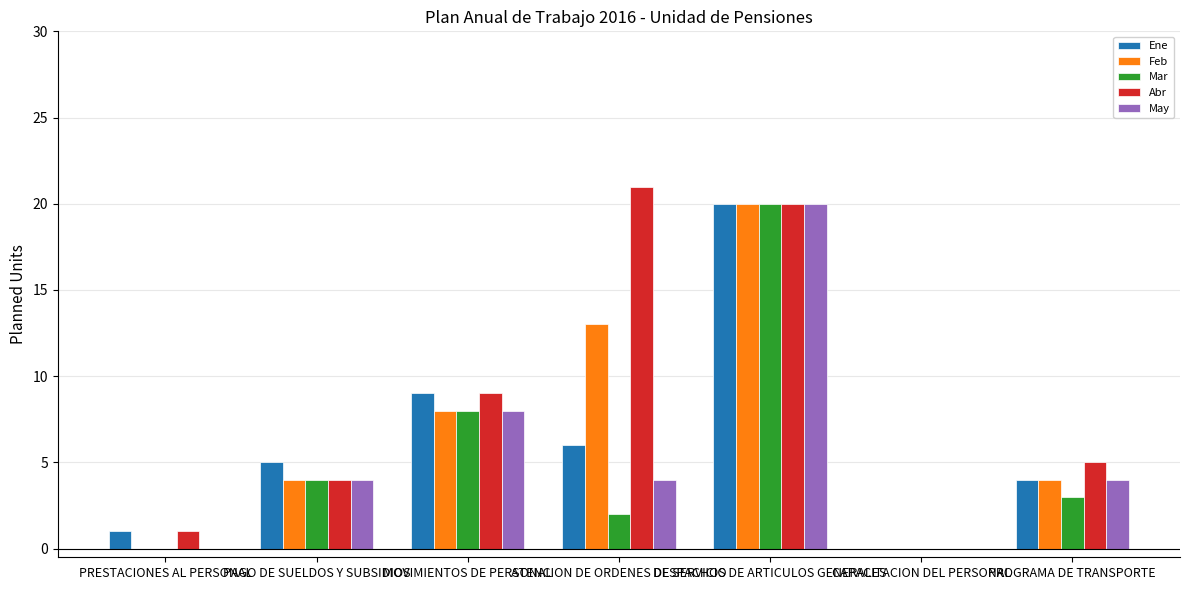

How many data points does each series have?

7